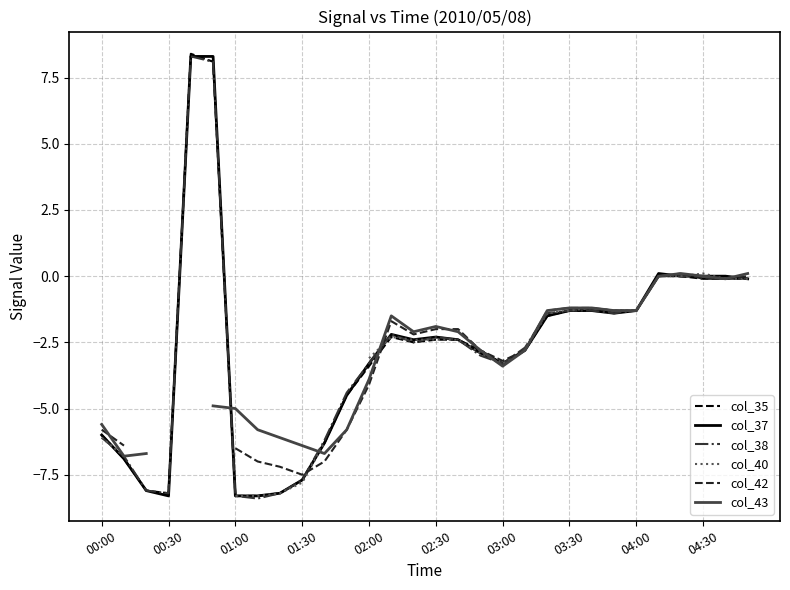

Is this an area chart (filled region under the line)?

No